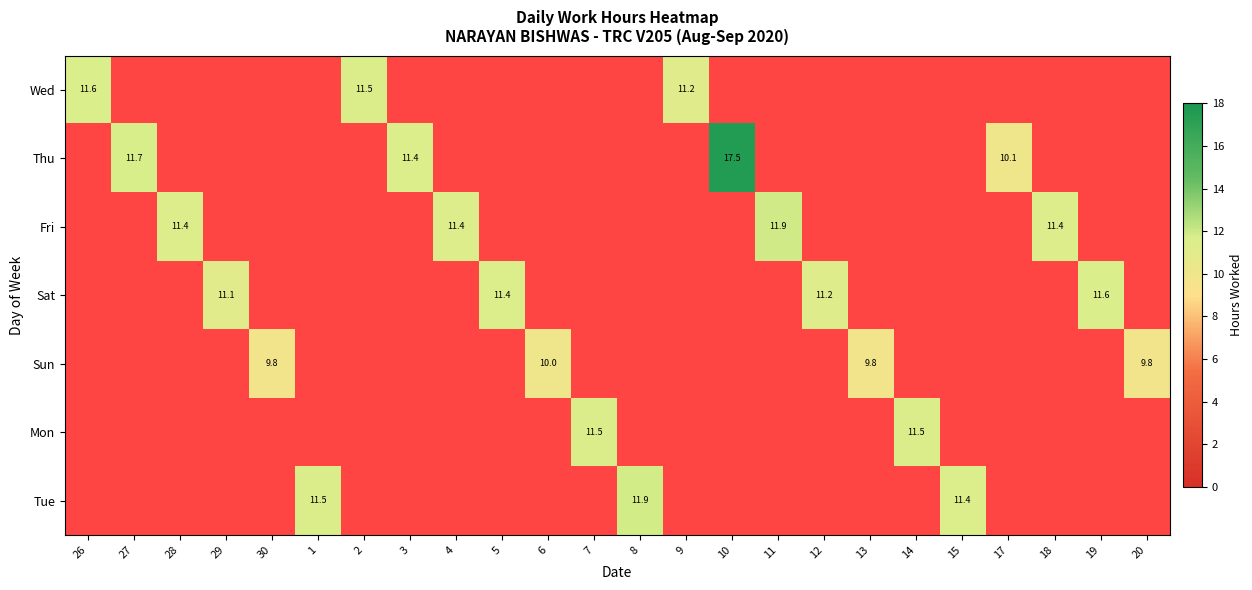

The value of Sun at 6 is 10.0. True or false?

True